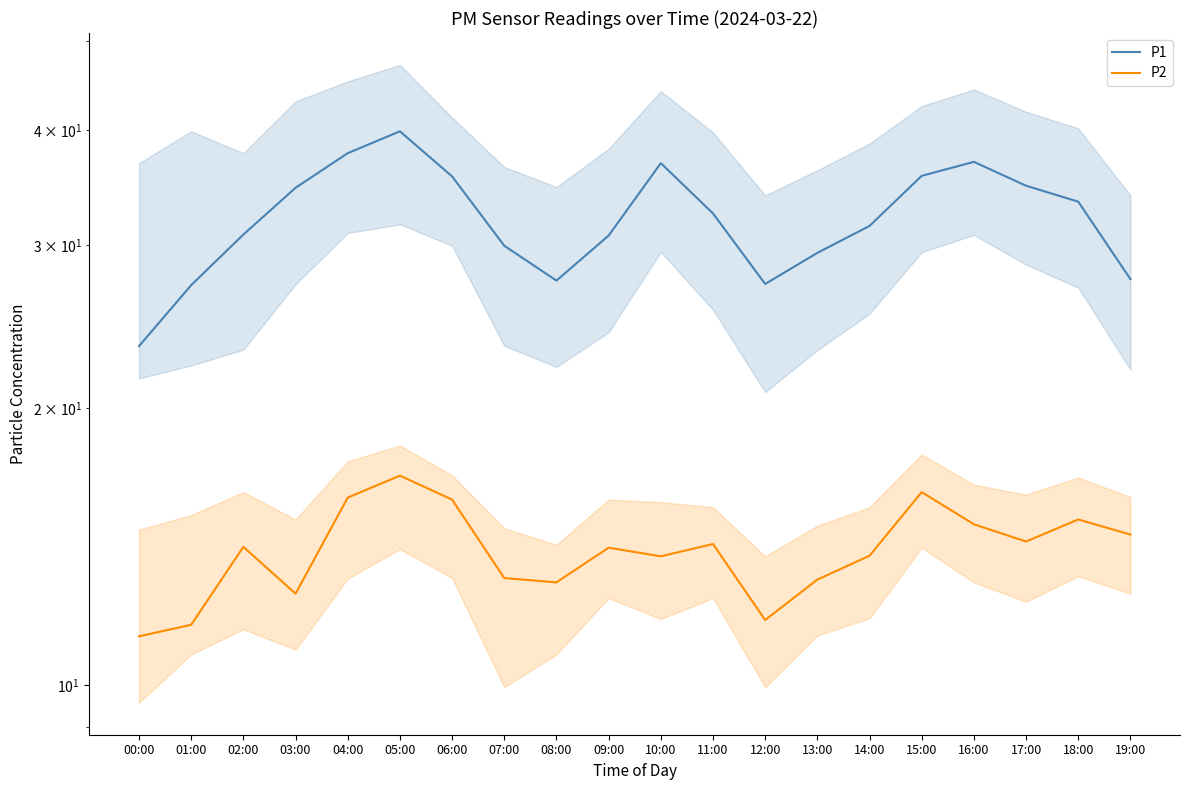

What position from the left is 18:00?

19